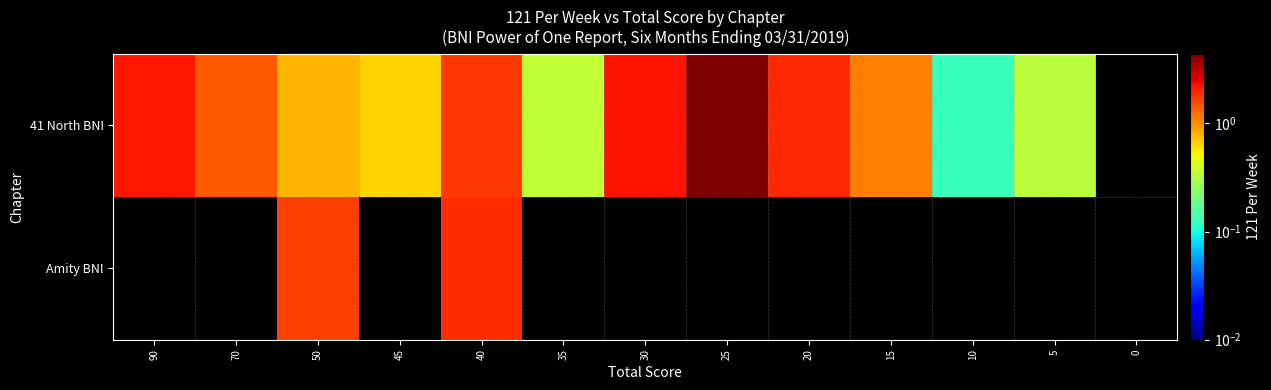

What is the maximum value for 41 North BNI?

4.4